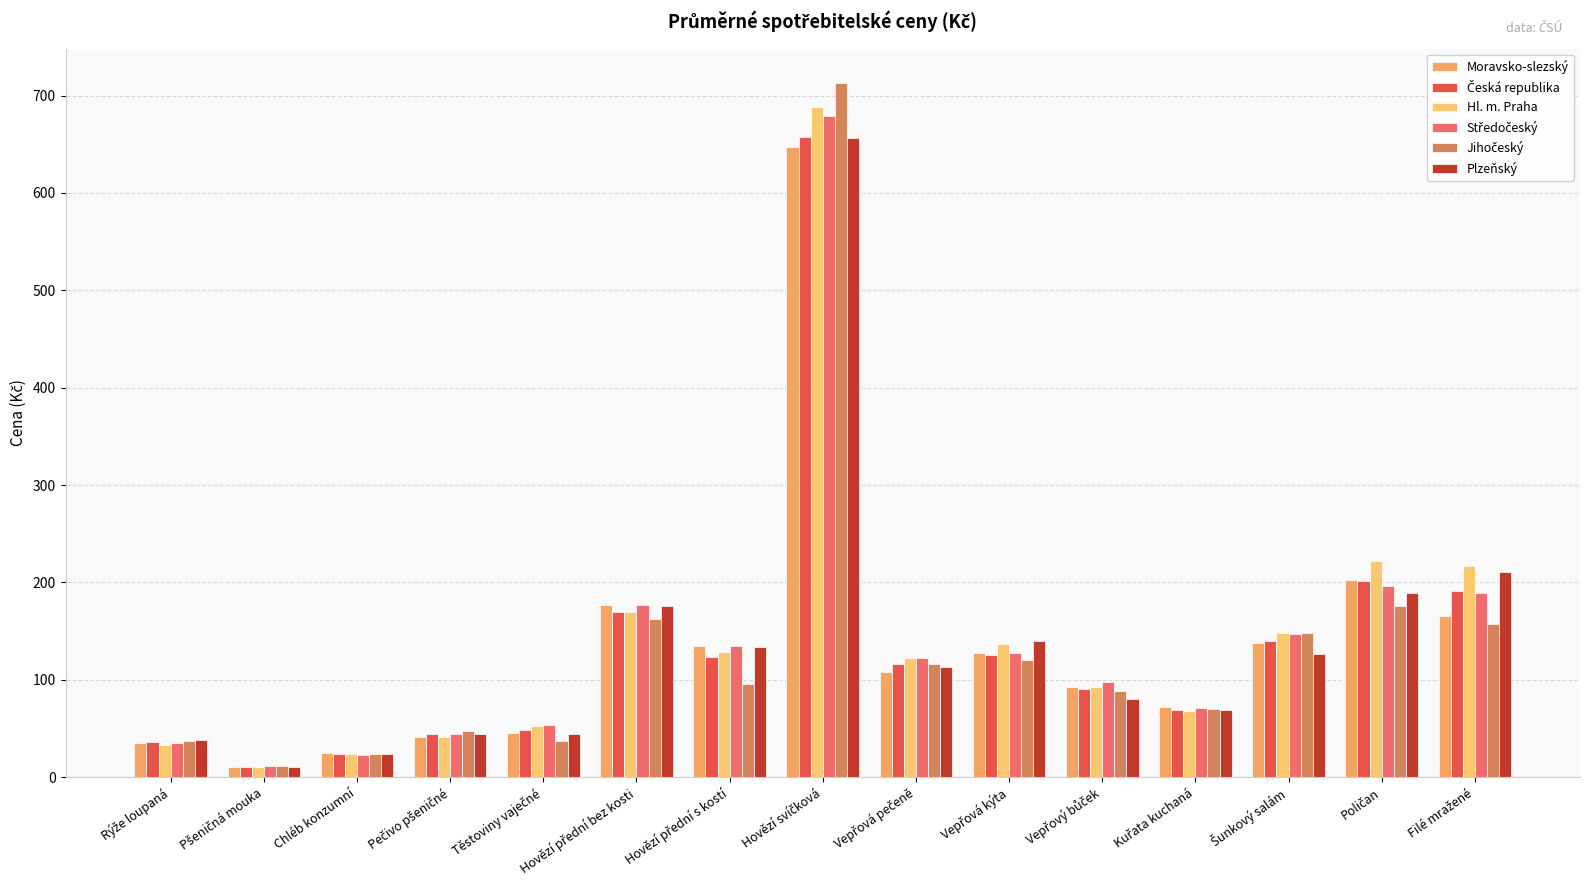

Is it true that Česká republika equals 191.3 at Filé mražené?

True